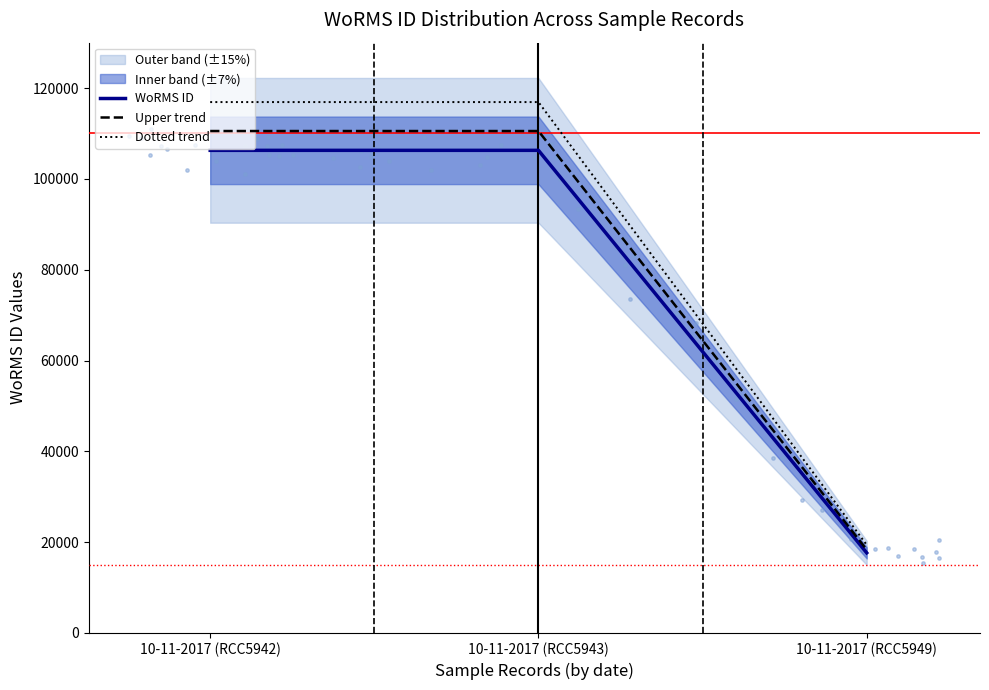

At how many categories does at least one series exceed 81823?

2